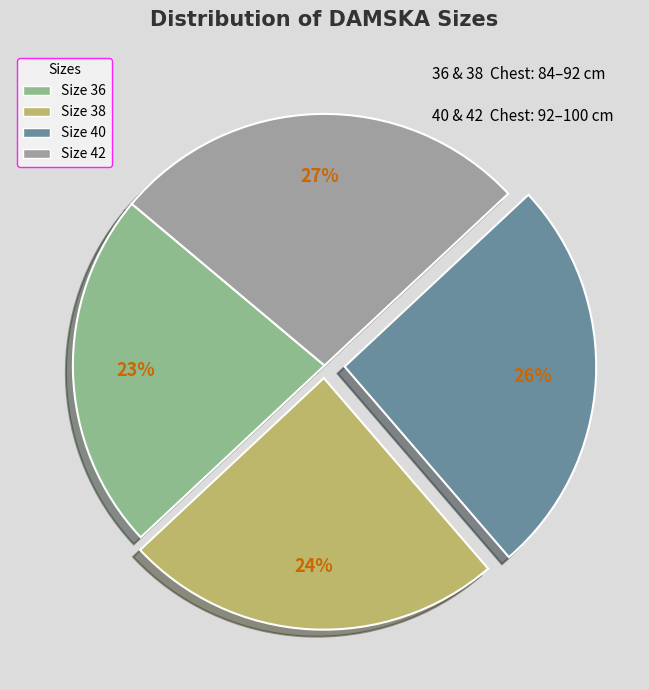

How many slices are in this pie chart?

4